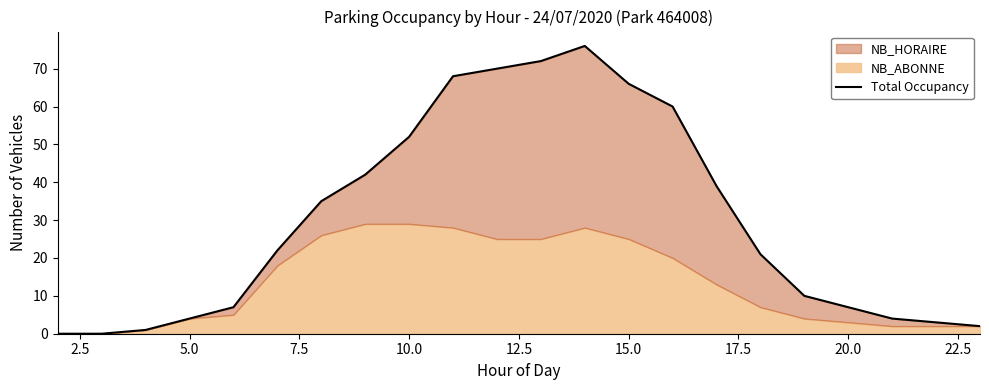

Reading right to left, extract all data points from this chart.

2	3	4	7	10	21	39	60	66	76	72	70	68	52	42	35	22	7	4	1	0	0